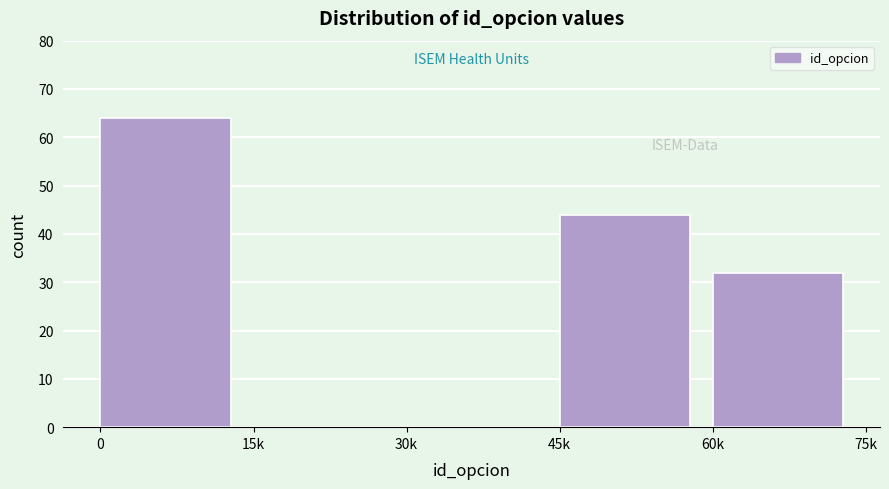

Reading right to left, transcribe all the data shown in this chart.

60k=32	45k=44	30k=0	15k=0	0=64